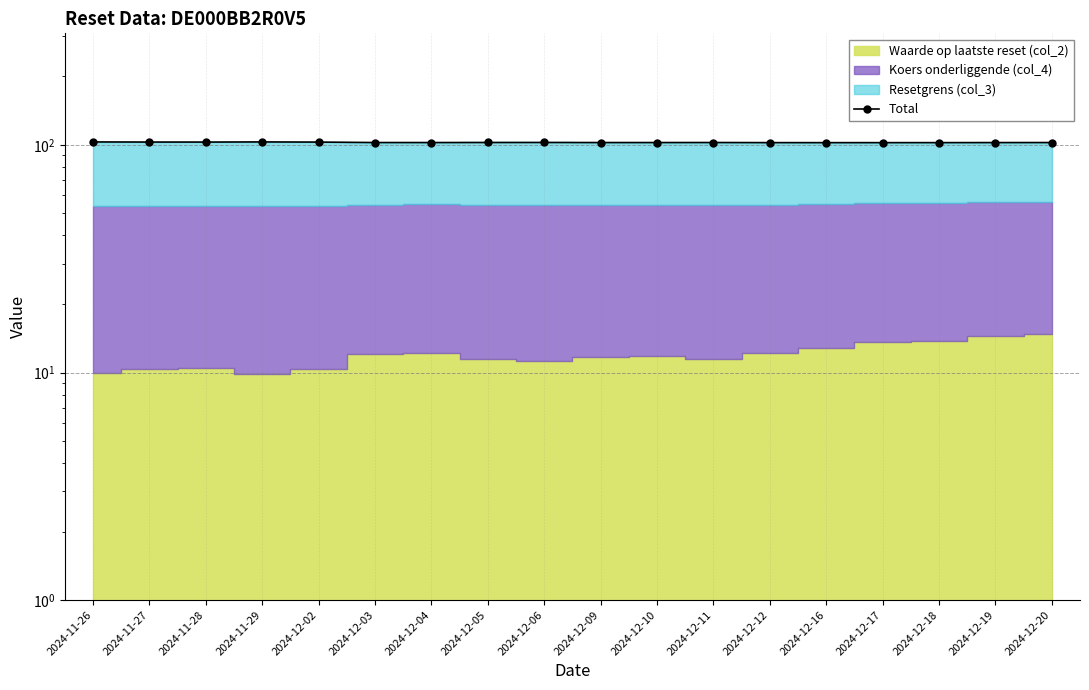

Reading right to left, list all the values displayed in this chart.

102.4	102.4	102.4	102.3	102.3	102.4	102.5	102.4	102.4	102.5	102.5	102.4	102.4	102.9	103.1	102.9	102.9	103.1